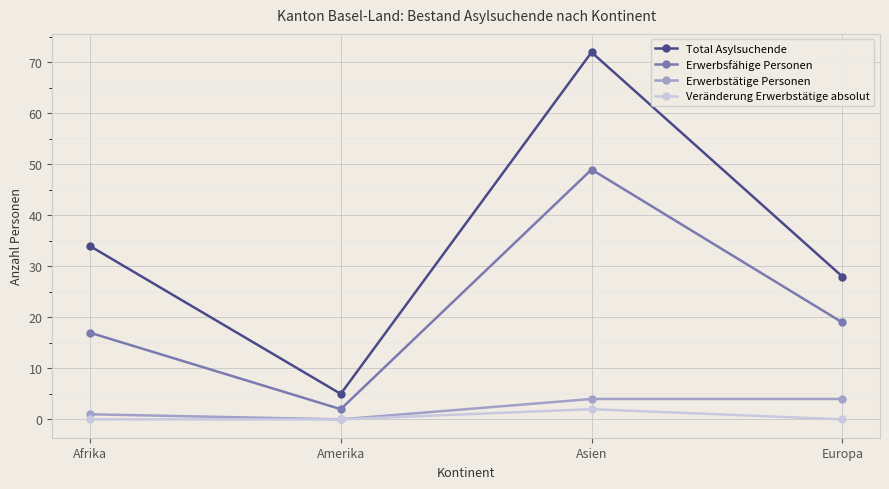

Is it true that Erwerbstätige Personen equals 4 at Europa?

True